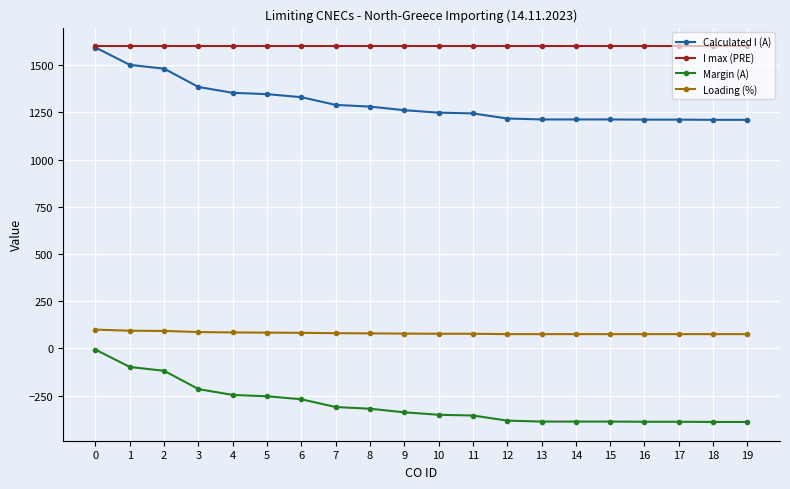

List the series in order of their overall mean, highest first.

I max (PRE), Calculated I (A), Loading (%), Margin (A)